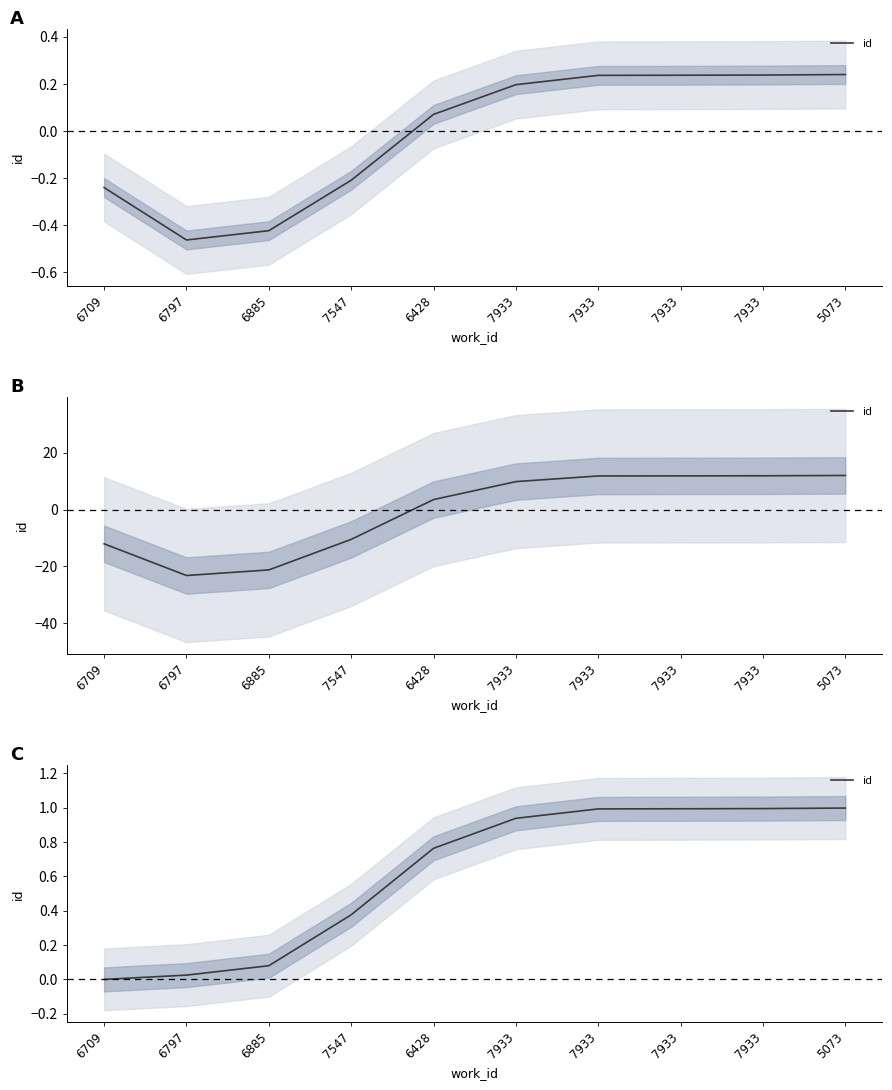

Rank the categories by value from highest to lowest.

5073, 7933, 7933, 7933, 7933, 6428, 7547, 6885, 6797, 6709